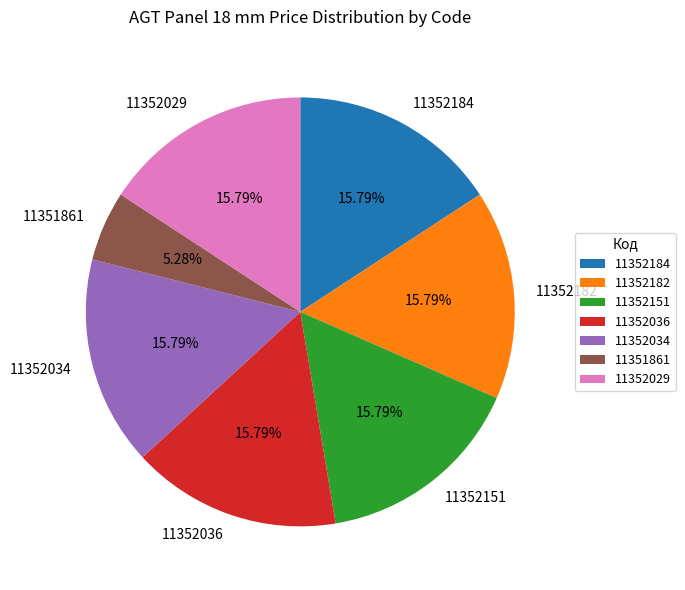

Approximately how many times larger is the value at 11351861 compared to 11352184?

0.3